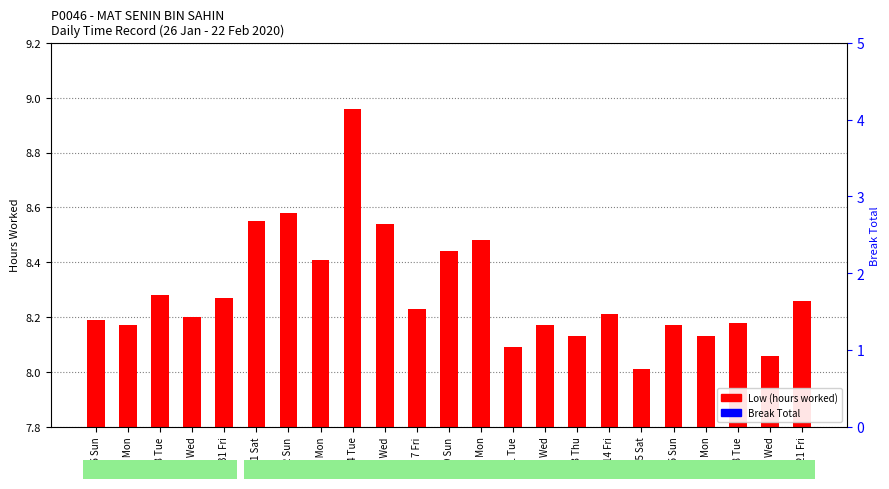

At 31 Fri, list the series in order from largest to smallest.

Low (hours worked), Break Total (hrs)